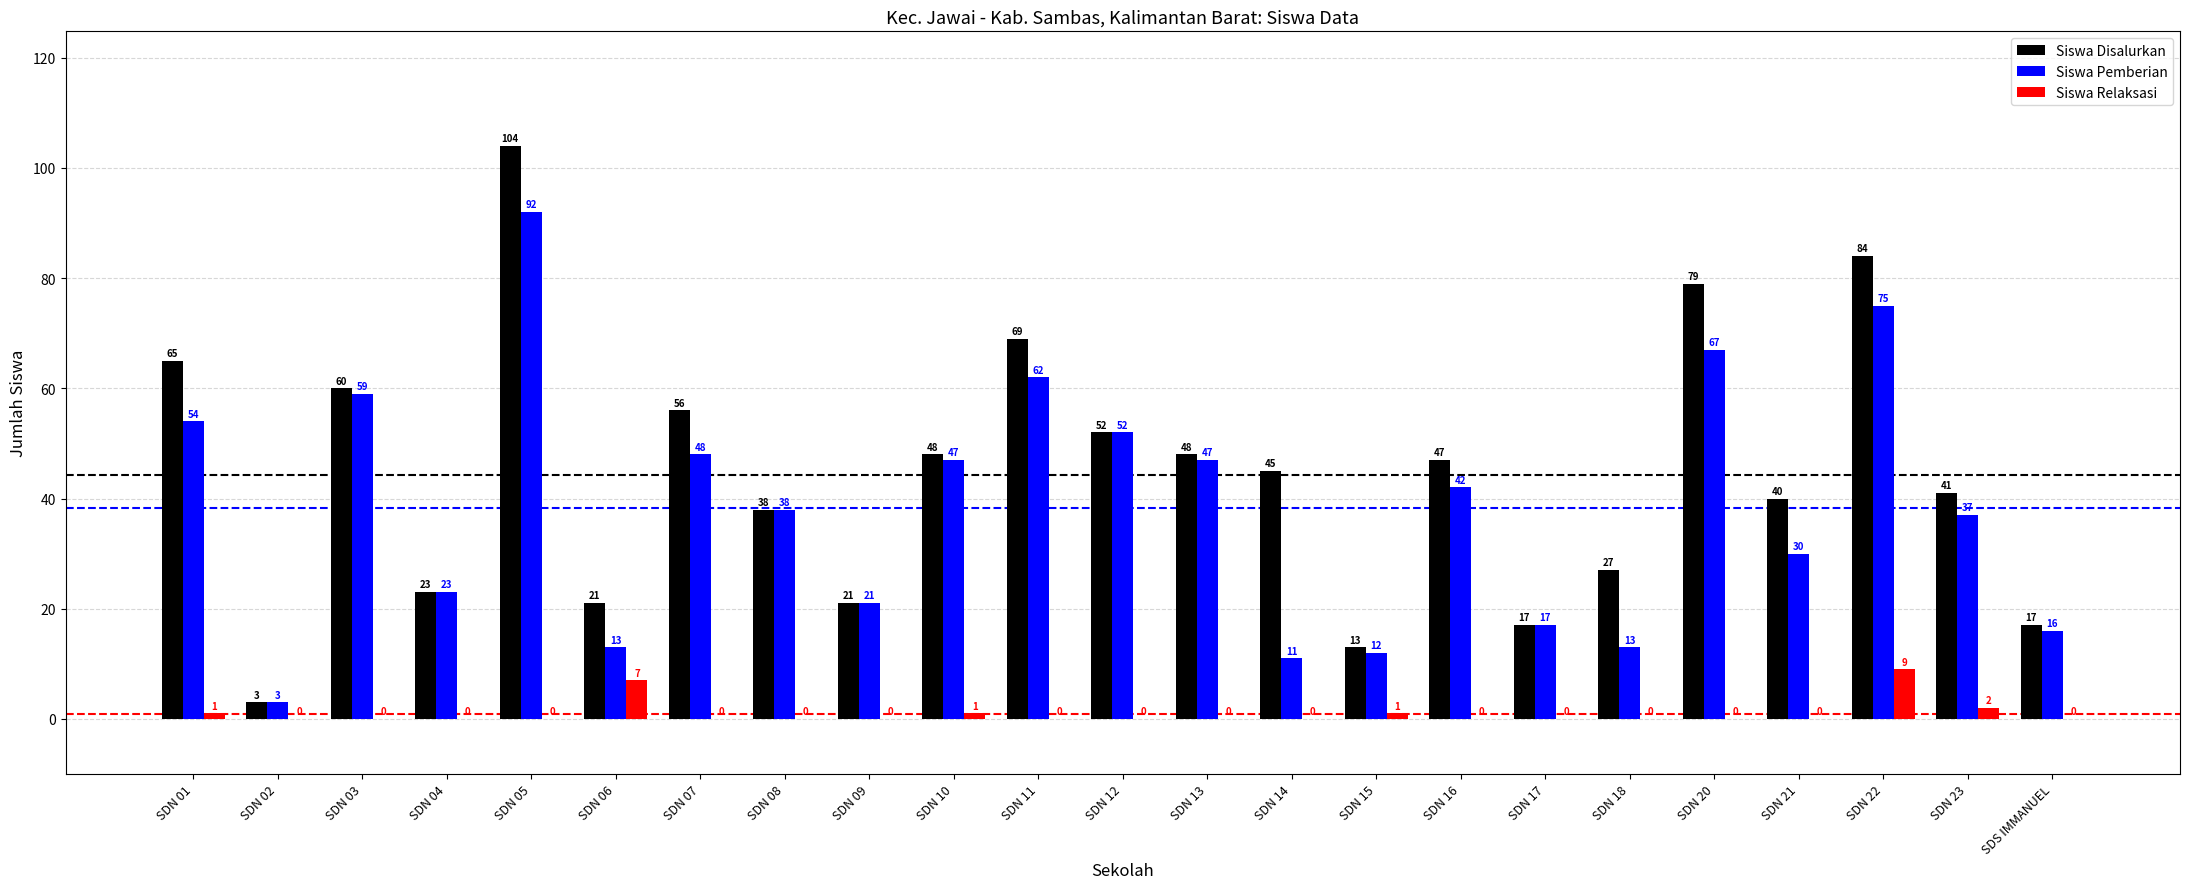

True or false: Siswa Pemberian has a value of 16 at SDN 20.

False